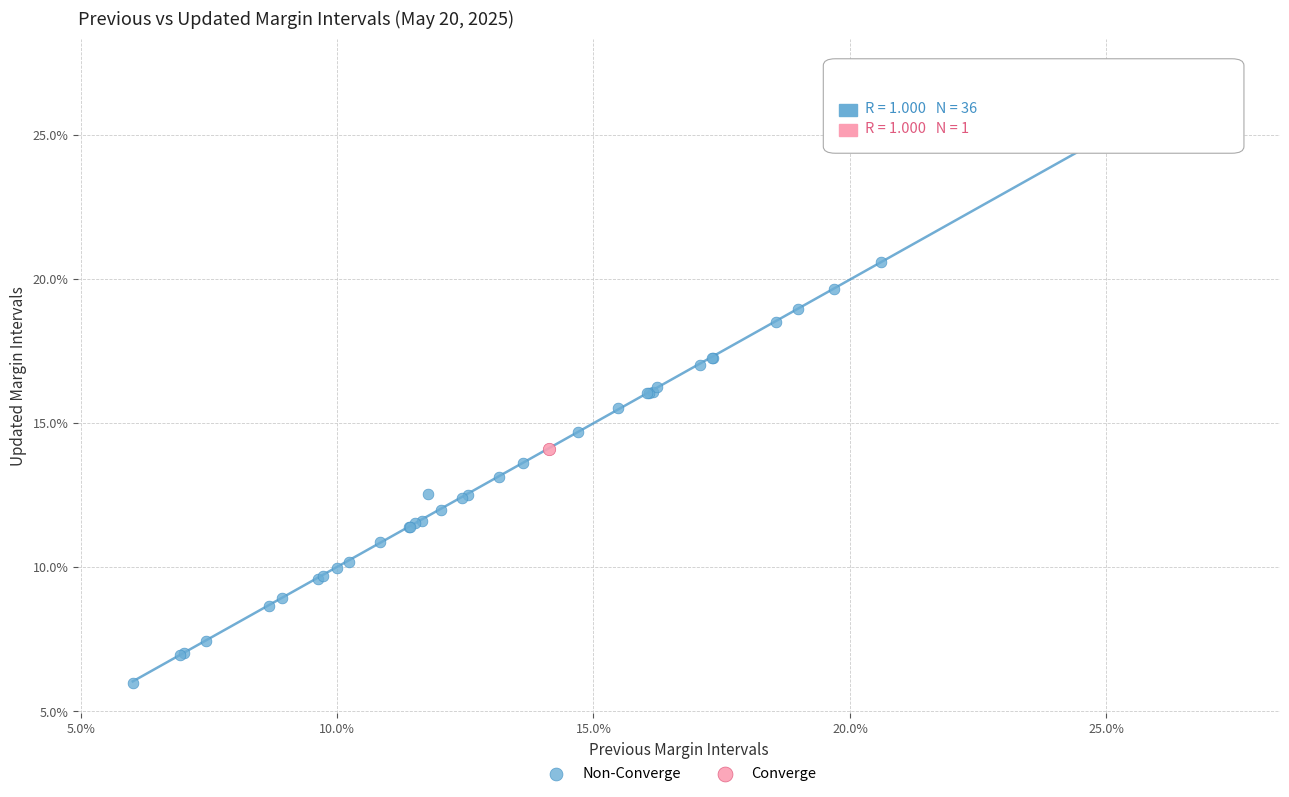

What are all the series names shown in the legend?

Non-Converge, Converge